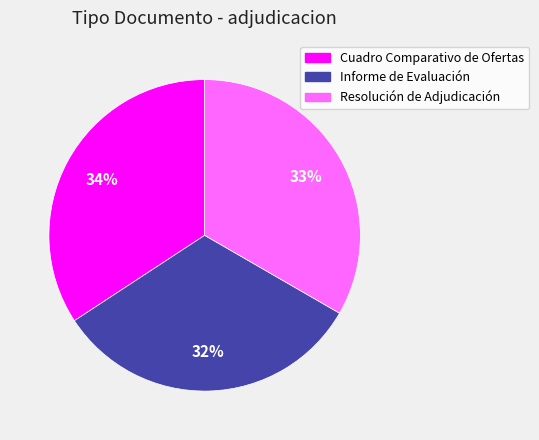

Approximately how many times larger is the value at Cuadro Comparativo de Ofertas compared to Informe de Evaluación?

1.1